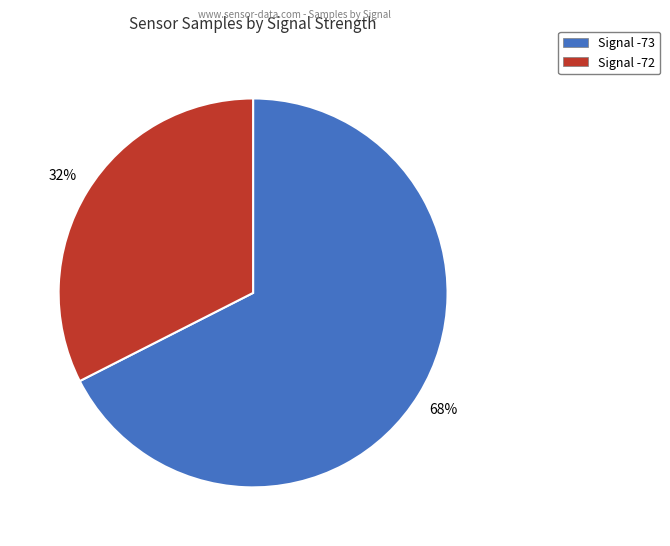

The Signal -73 slice represents 79% of the pie. True or false?

False